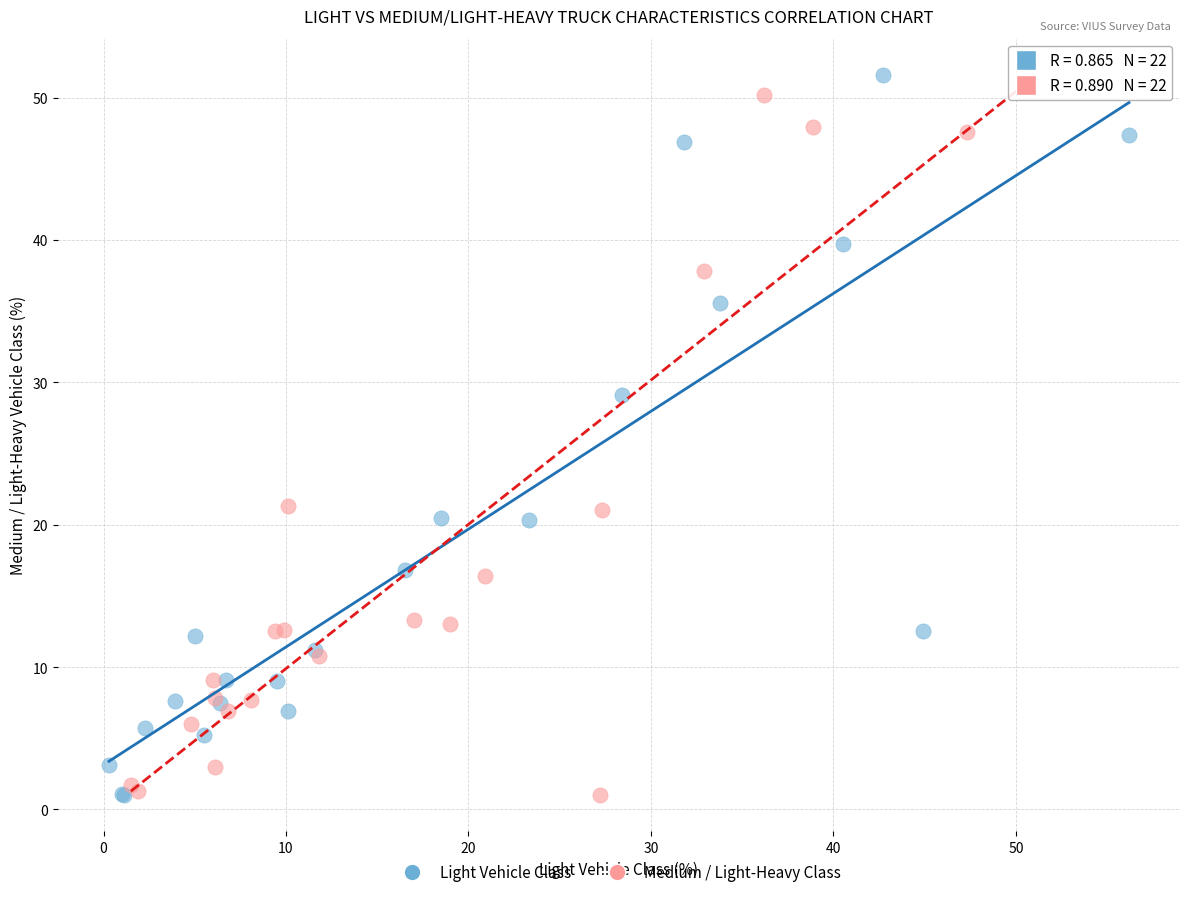

What are all the series names shown in the legend?

Light Vehicle Class, Medium / Light-Heavy Class